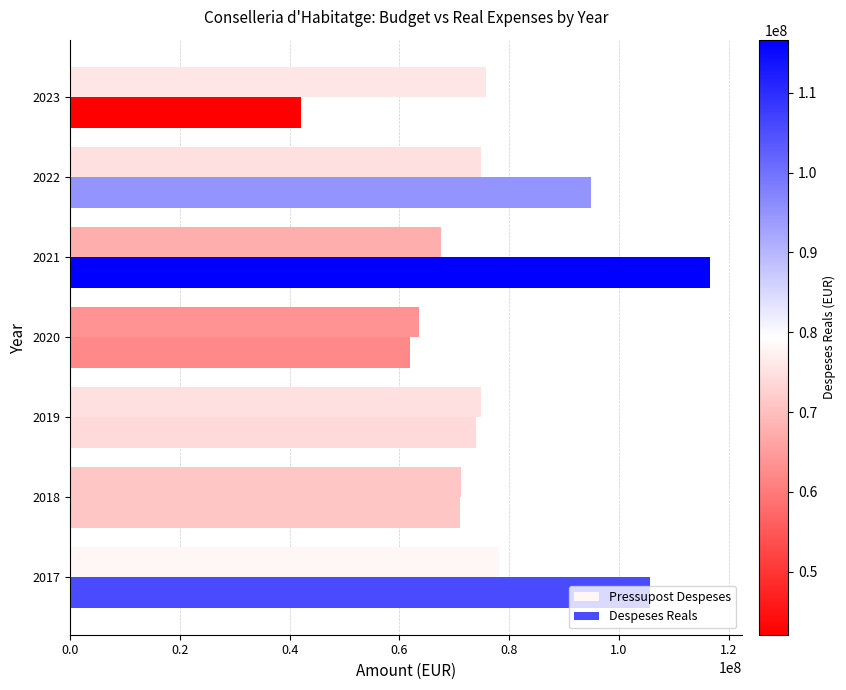

What is the maximum value for Pressupost Despeses?

78060549.0